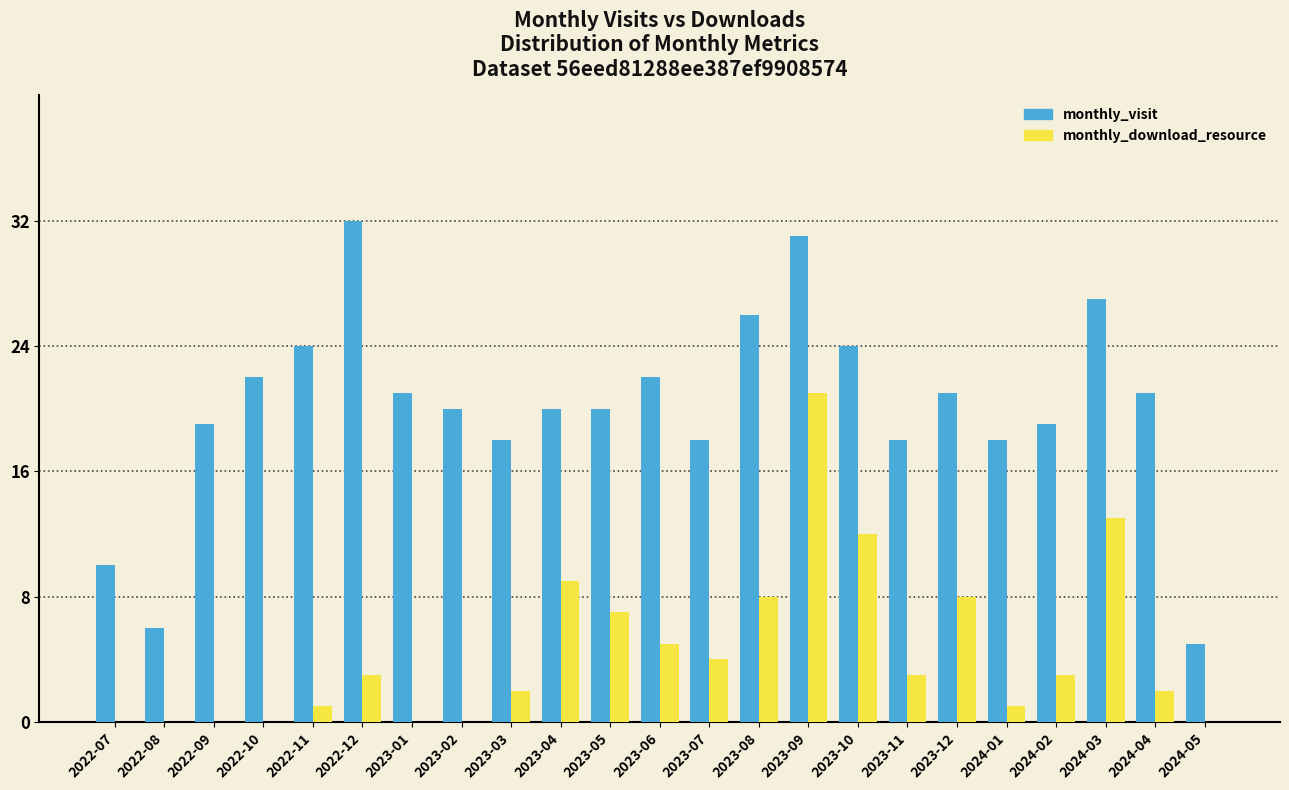

True or false: monthly_visit has a value of 19 at 2024-02.

True